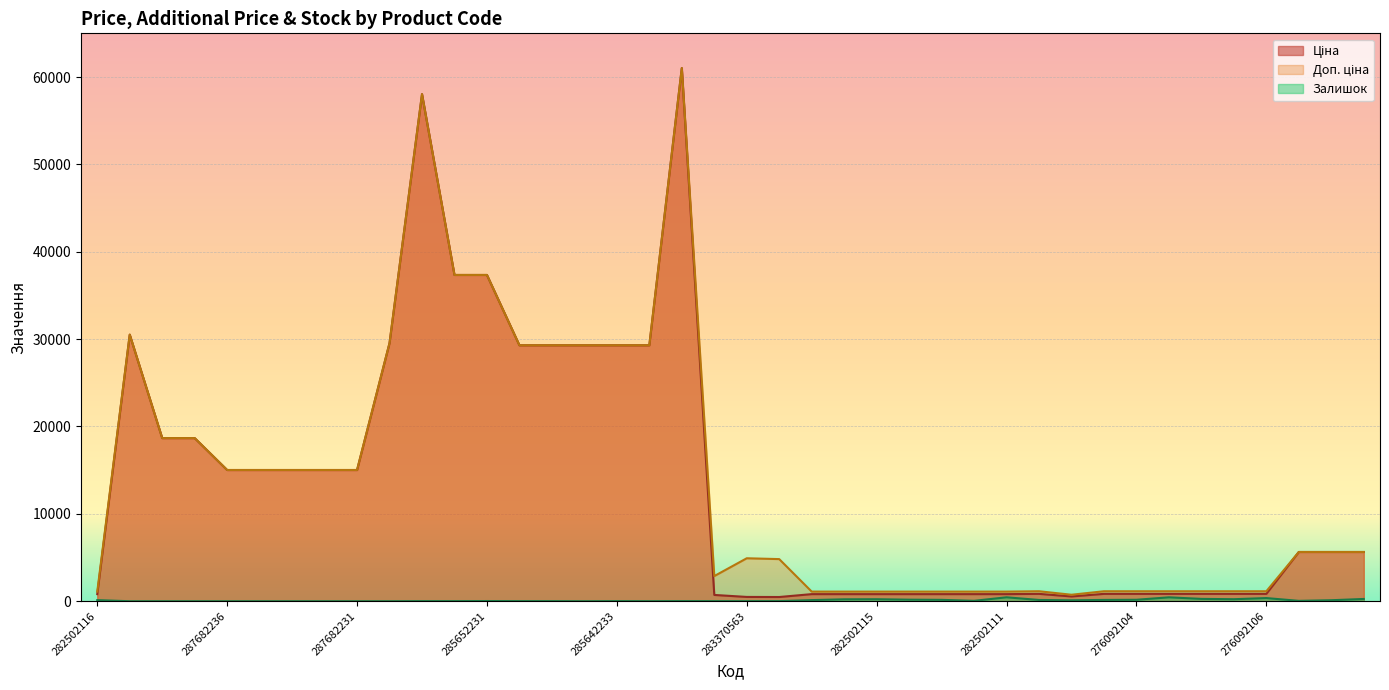

True or false: Ціна and Доп. ціна intersect in this chart.

False